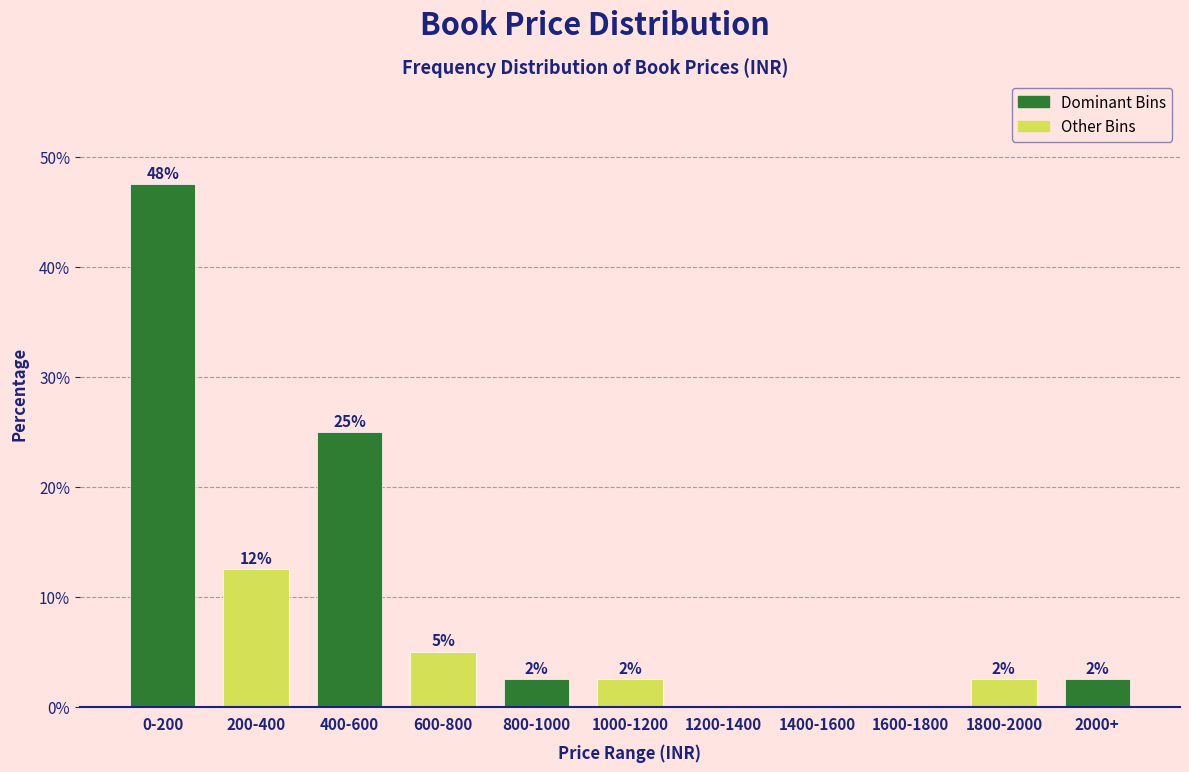

Are the bars horizontal?

No